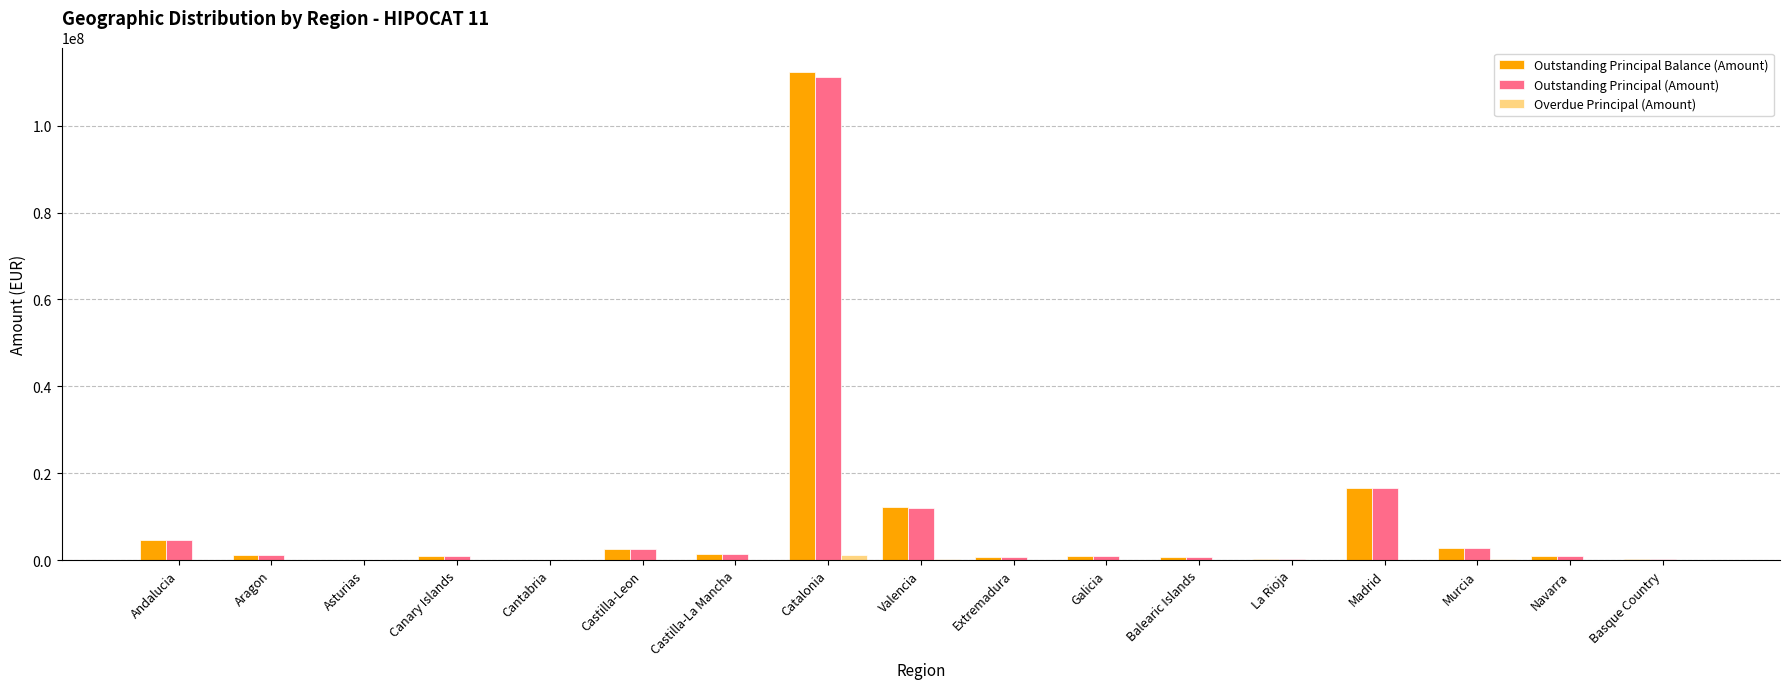

What is the maximum value for Outstanding Principal (Amount)?

111261655.9